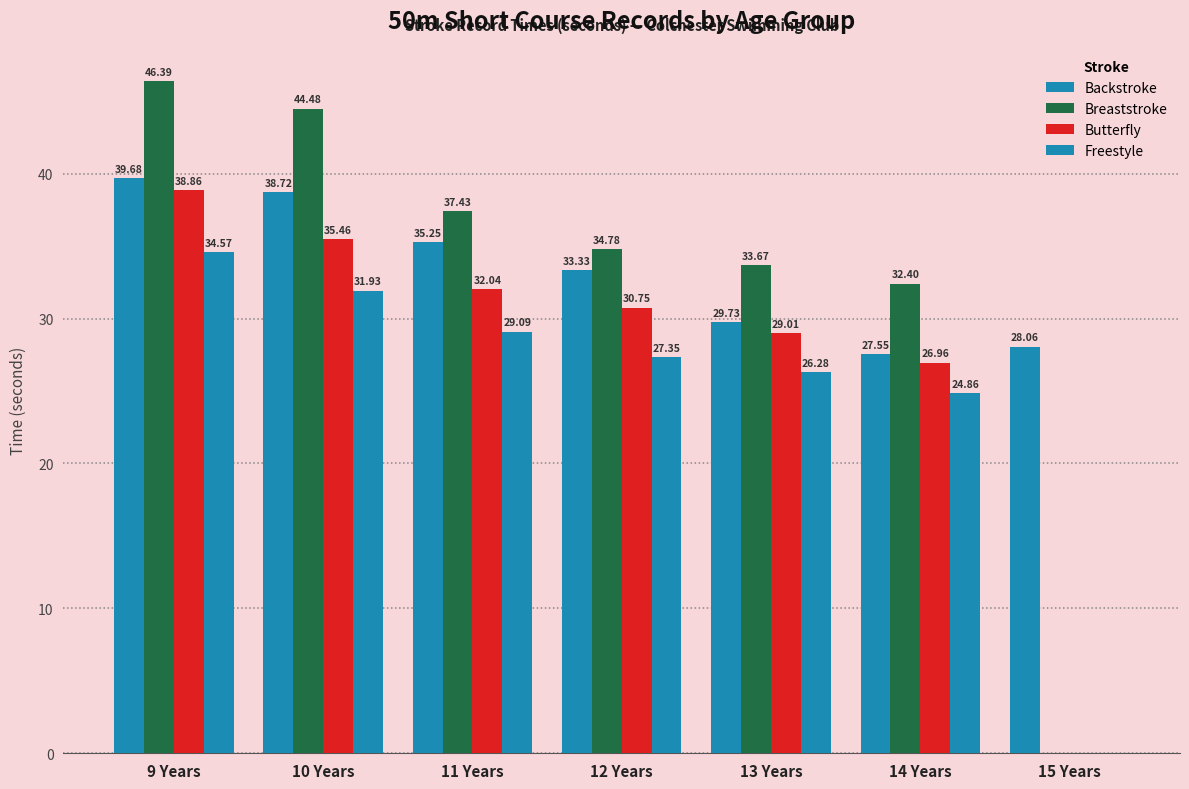

How many positive values does the Breaststroke series have?

6